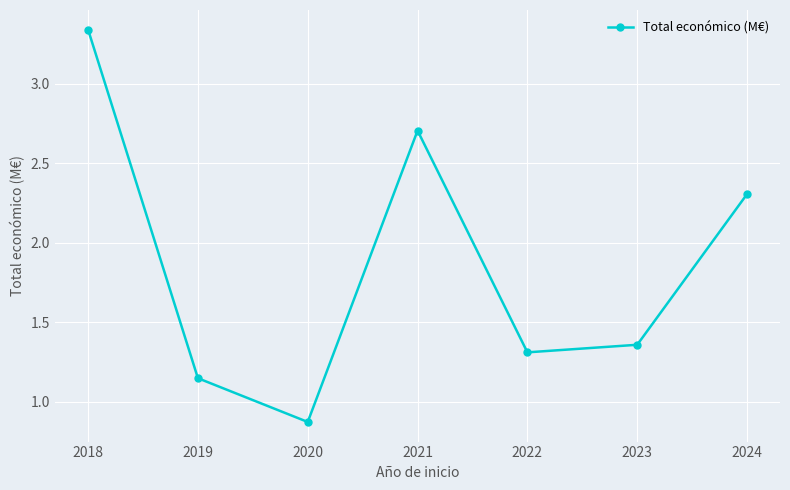

What is the change in value from 2021 to 2023?

-1.3